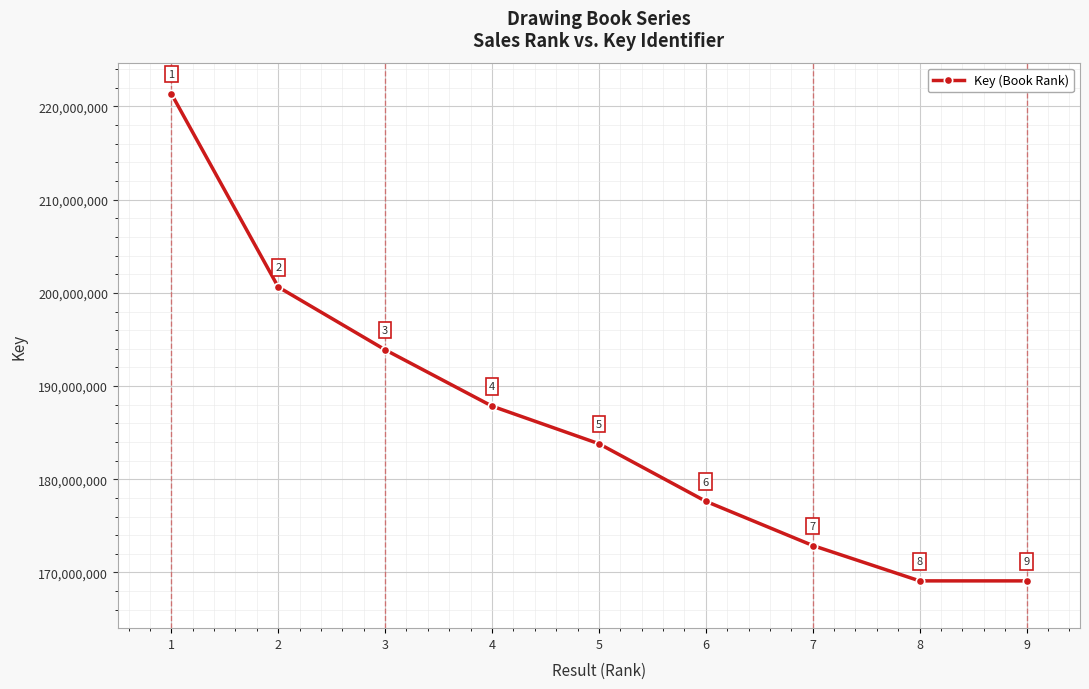

What value does the data have at 7?

172895588